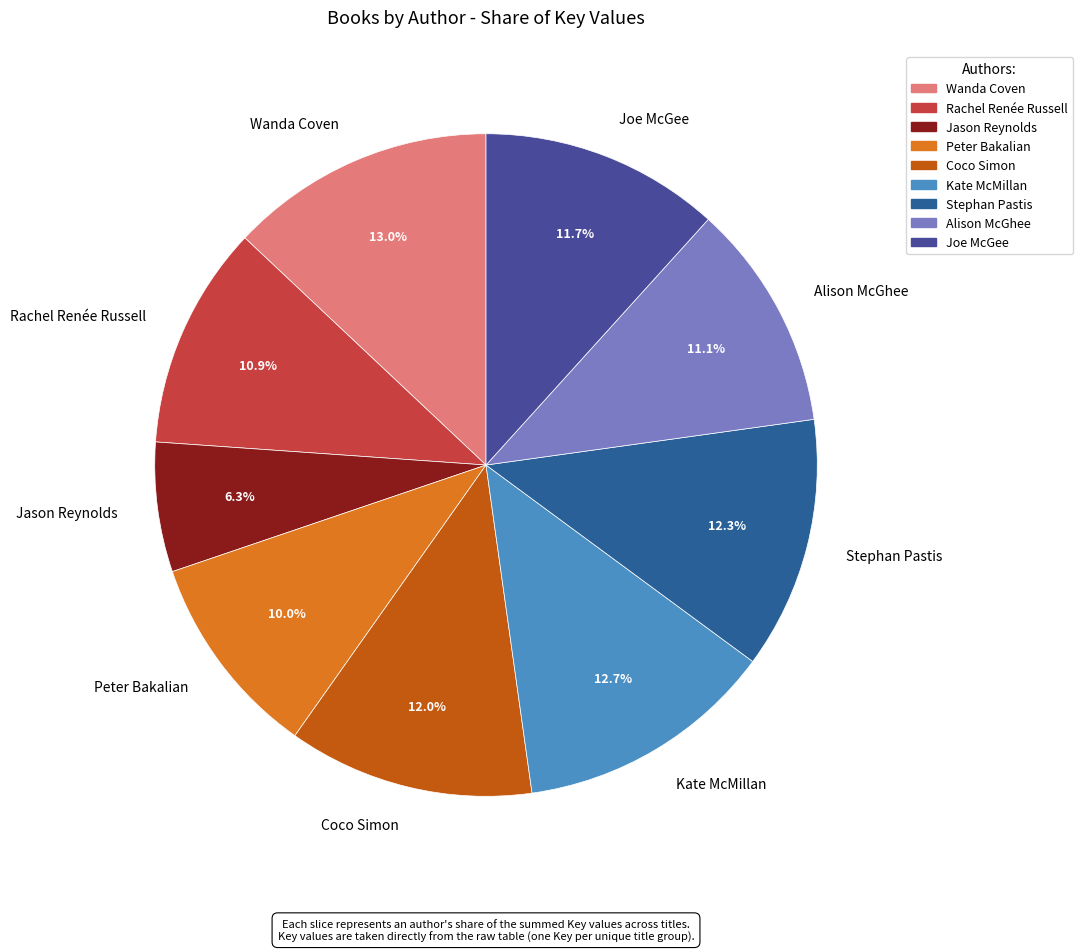

Between Coco Simon and Alison McGhee, which is larger?

Coco Simon